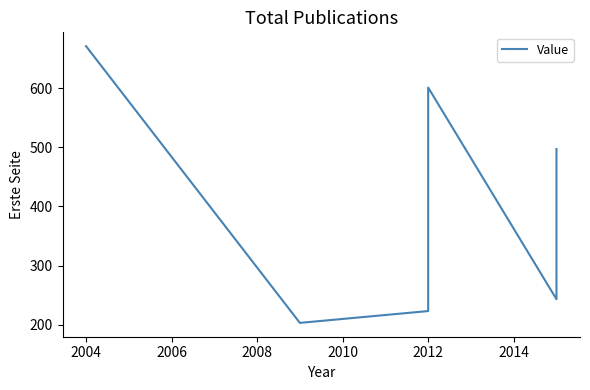

Between 2004 and 2012, which is larger?

2004